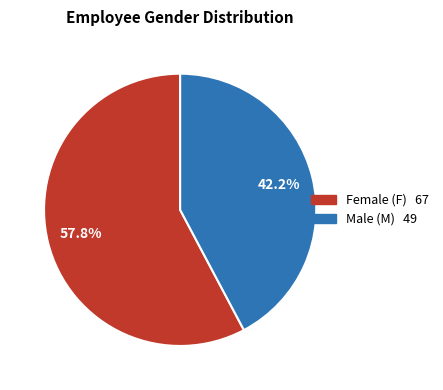

Is there any slice that represents more than half of the pie?

Yes